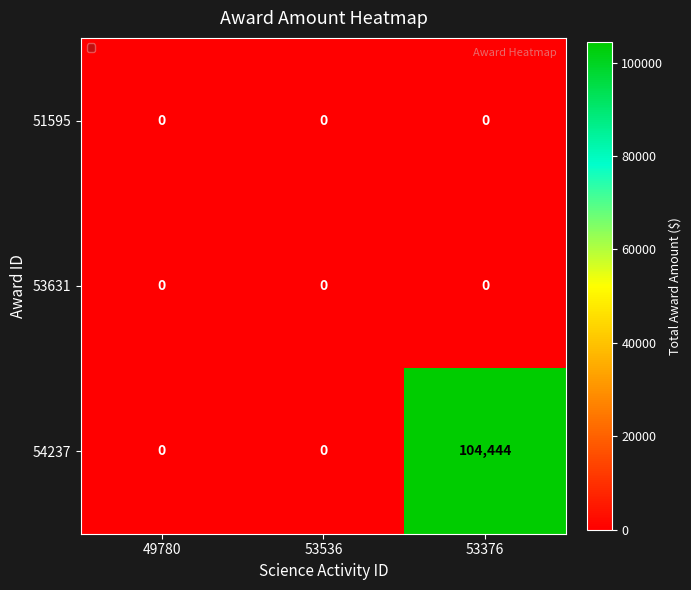

At which category is the sum across all series the highest?

53376